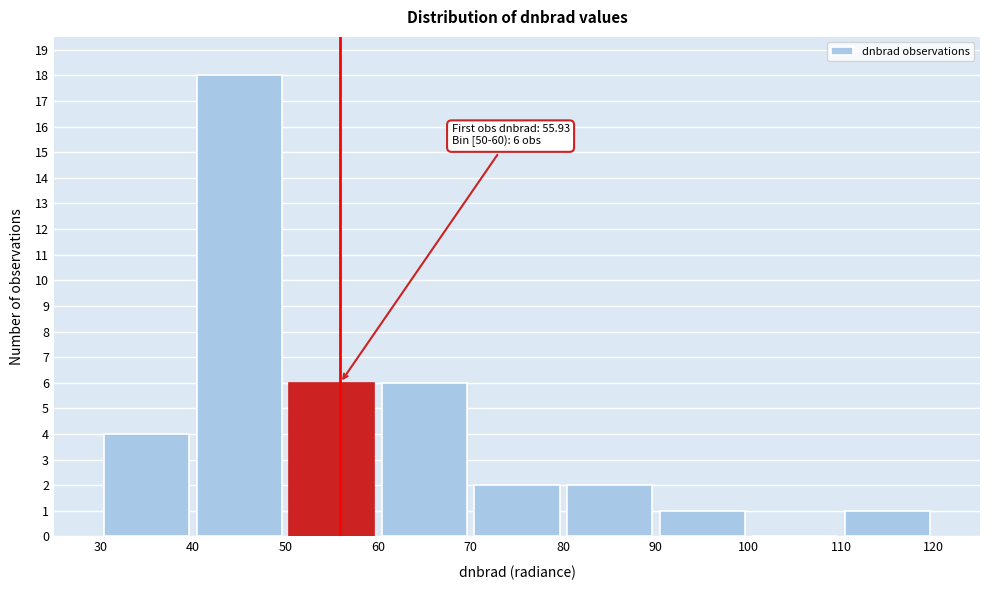

Over which range of the x-axis is the bar tallest?

40 to 50